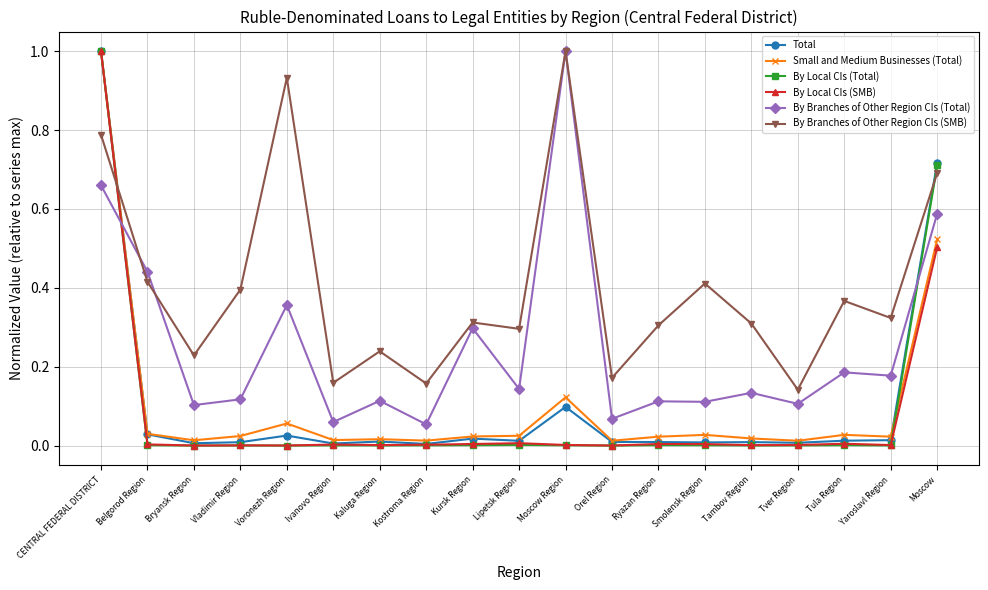

After their last crossing, which series has the higher values: By Branches of Other Region CIs (Total) or By Branches of Other Region CIs (SMB)?

By Branches of Other Region CIs (SMB)